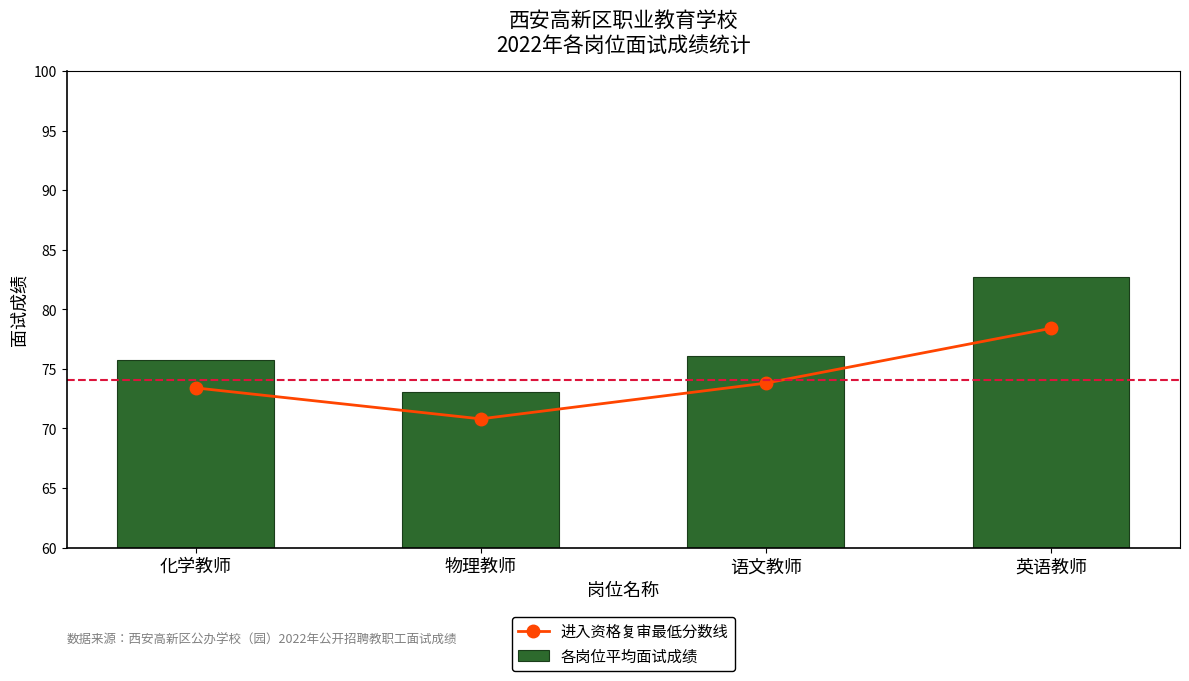

What is the spread (max minus min) of values at 化学教师?

2.3